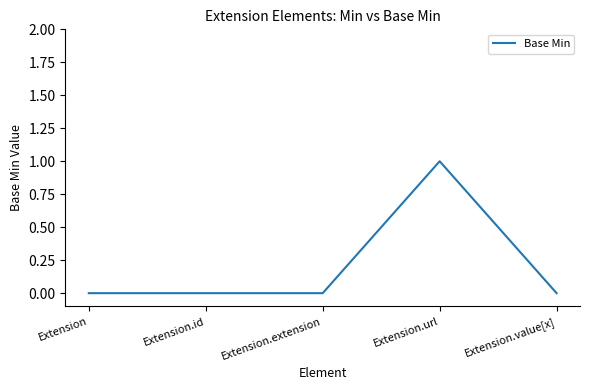

What position from the right is Extension.url?

2